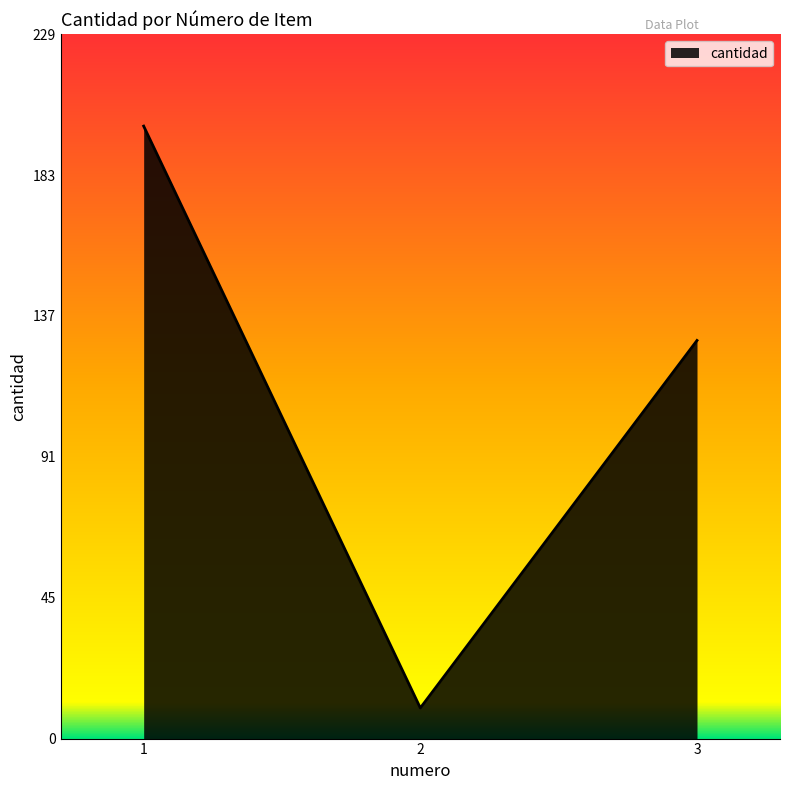

What is the approximate value at 1, to the nearest 50?

200